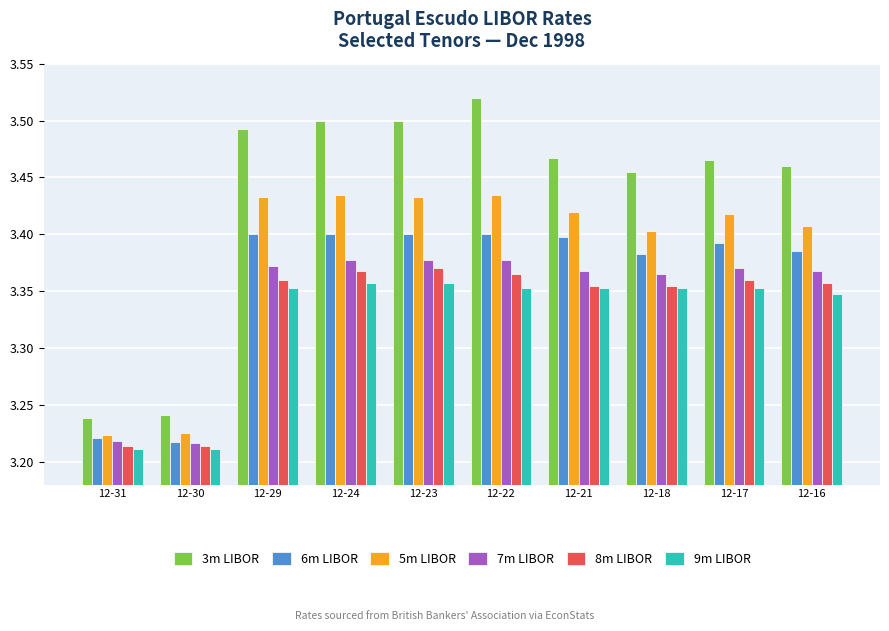

What is the spread (max minus min) of values at 12-21?

0.1